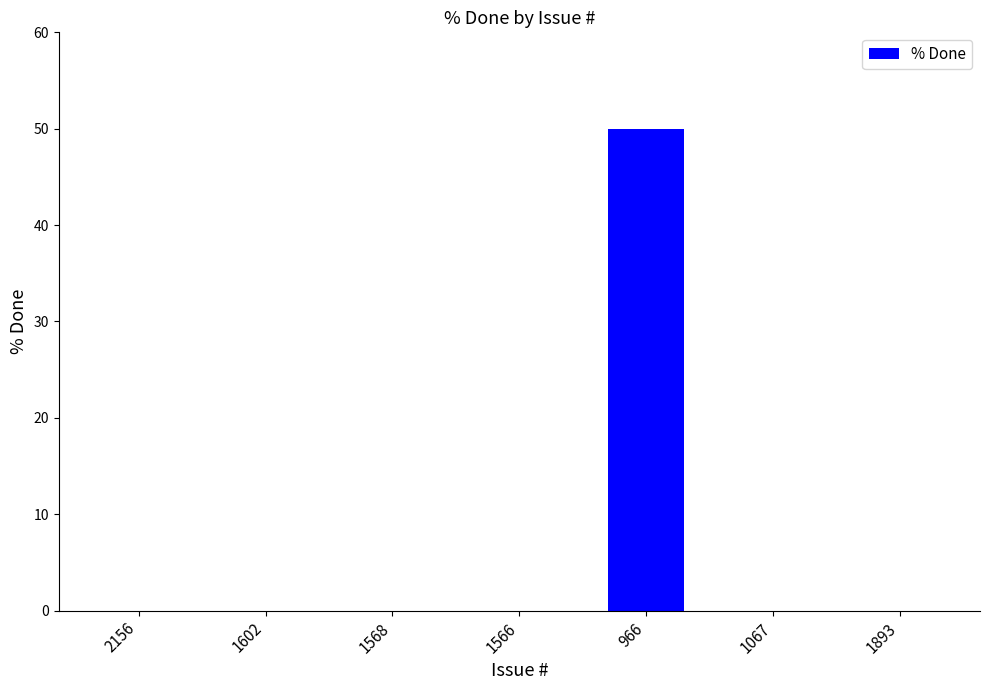

What is the sum of all values?

50